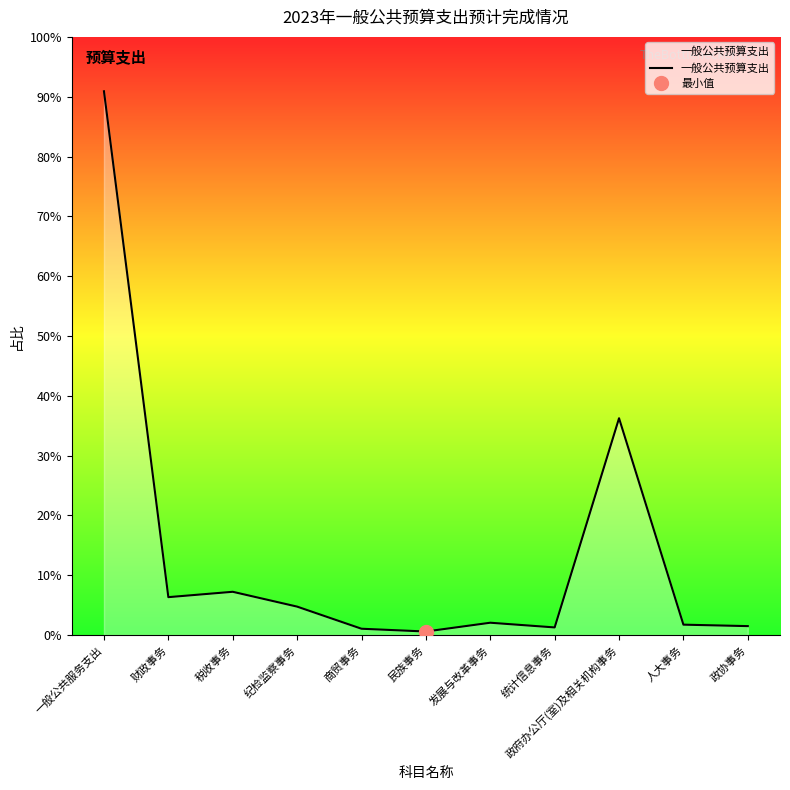

Rank the categories by value from lowest to highest.

民族事务, 商贸事务, 统计信息事务, 政协事务, 人大事务, 发展与改革事务, 纪检监察事务, 财政事务, 税收事务, 政府办公厅(室)及相关机构事务, 一般公共服务支出